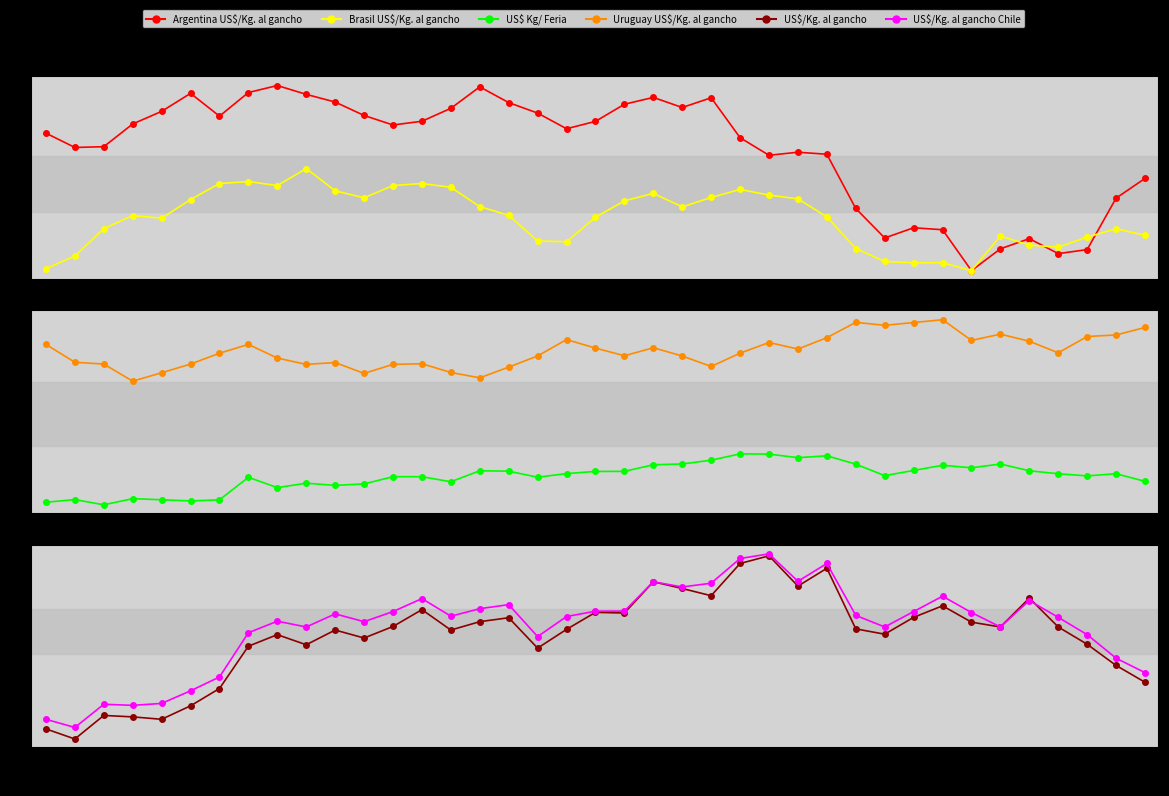

Count the number of data series in this chart.

6